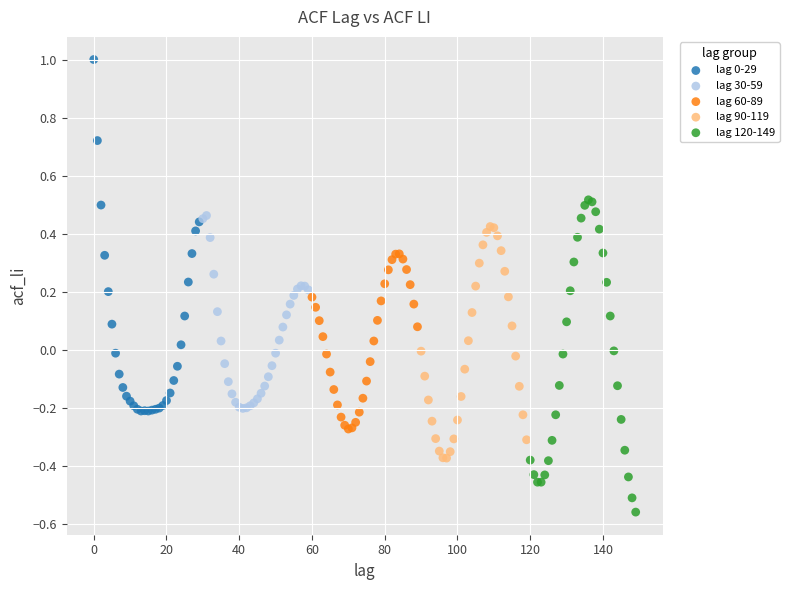

Which series contains the lowest Y value?

lag 120-149